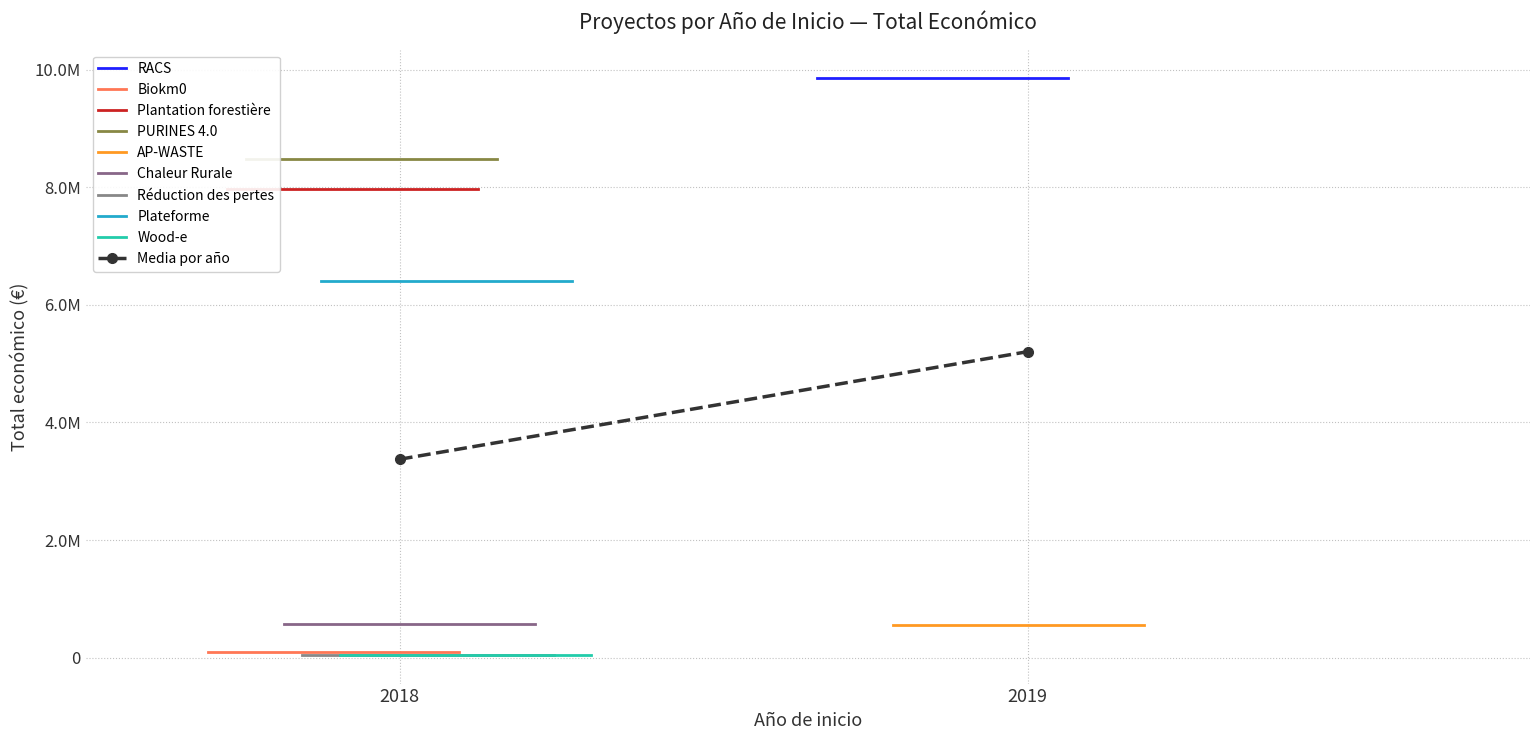

At which category does the chart reach its peak across all series?

2019